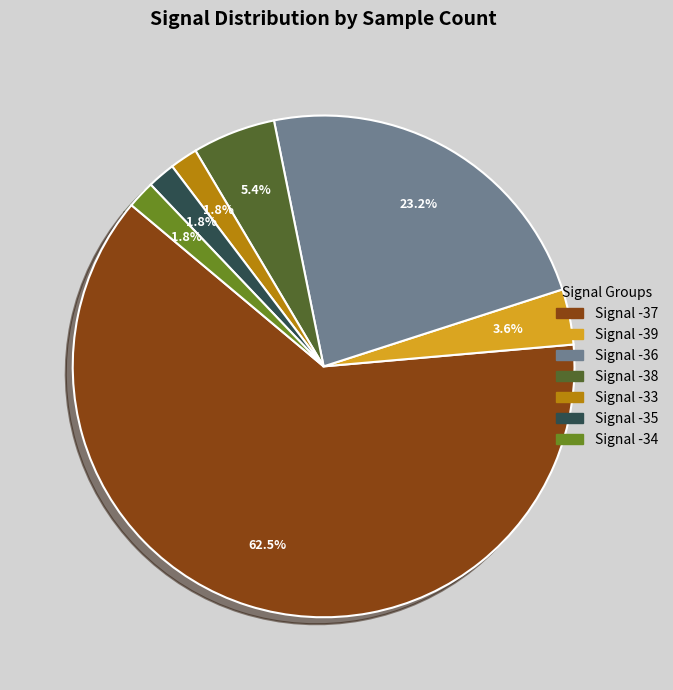

Does any single category account for the majority?

Yes